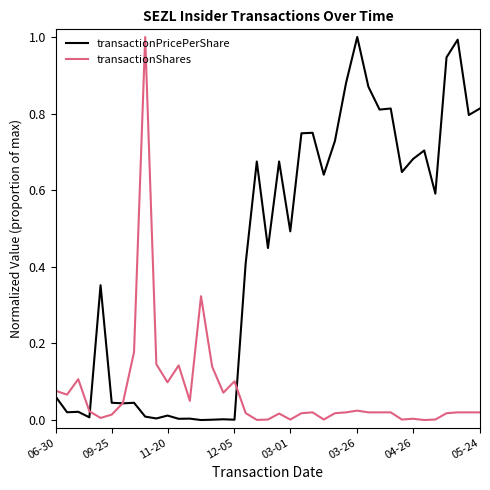

Rank the series by their average value, from highest to lowest.

transactionPricePerShare, transactionShares